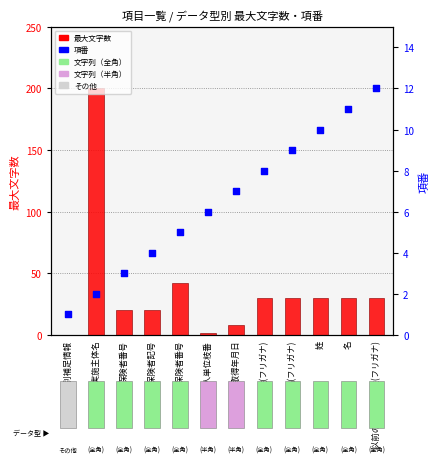

At how many categories does at least one series exceed 59?

1